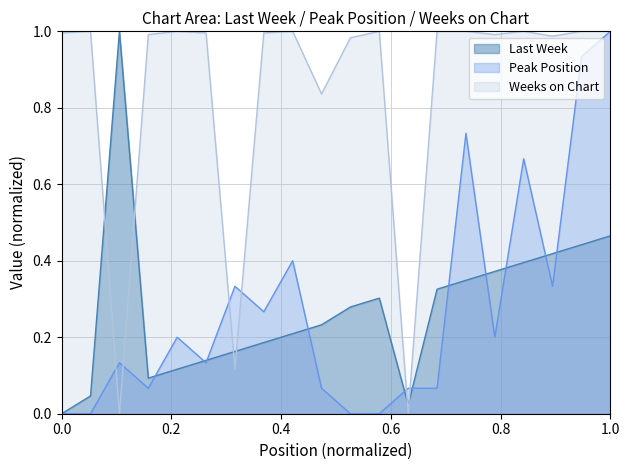

Which has a higher value, 10 or 6?

10